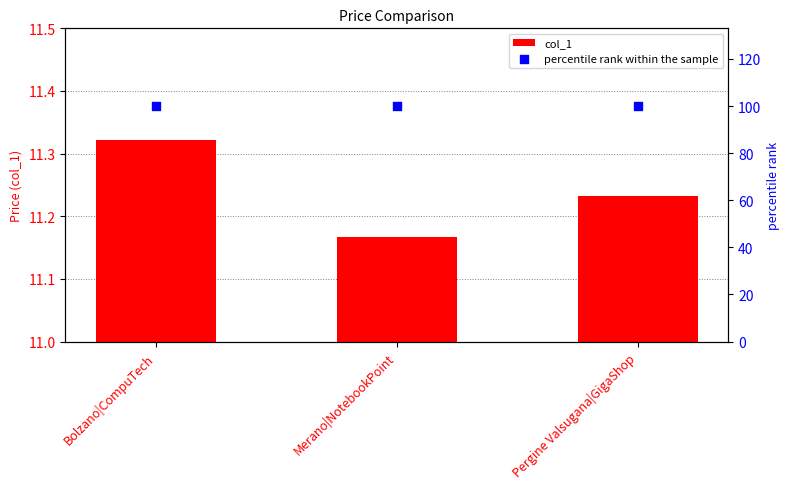

At which category is the sum across all series the highest?

Bolzano|CompuTech